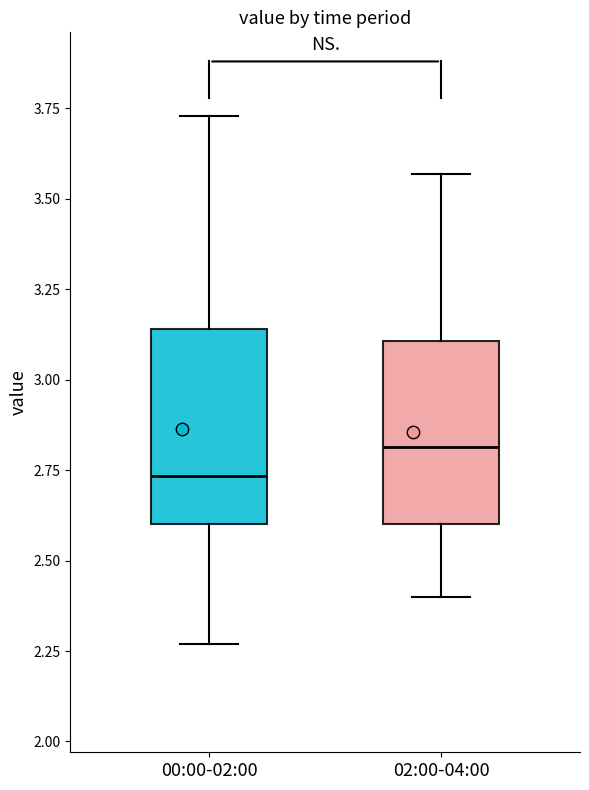

Where does the median line of the box for 00:00-02:00 sit on the y-axis? The values are not printed on the chart, so give them approximately, as read against the axis.

2.75